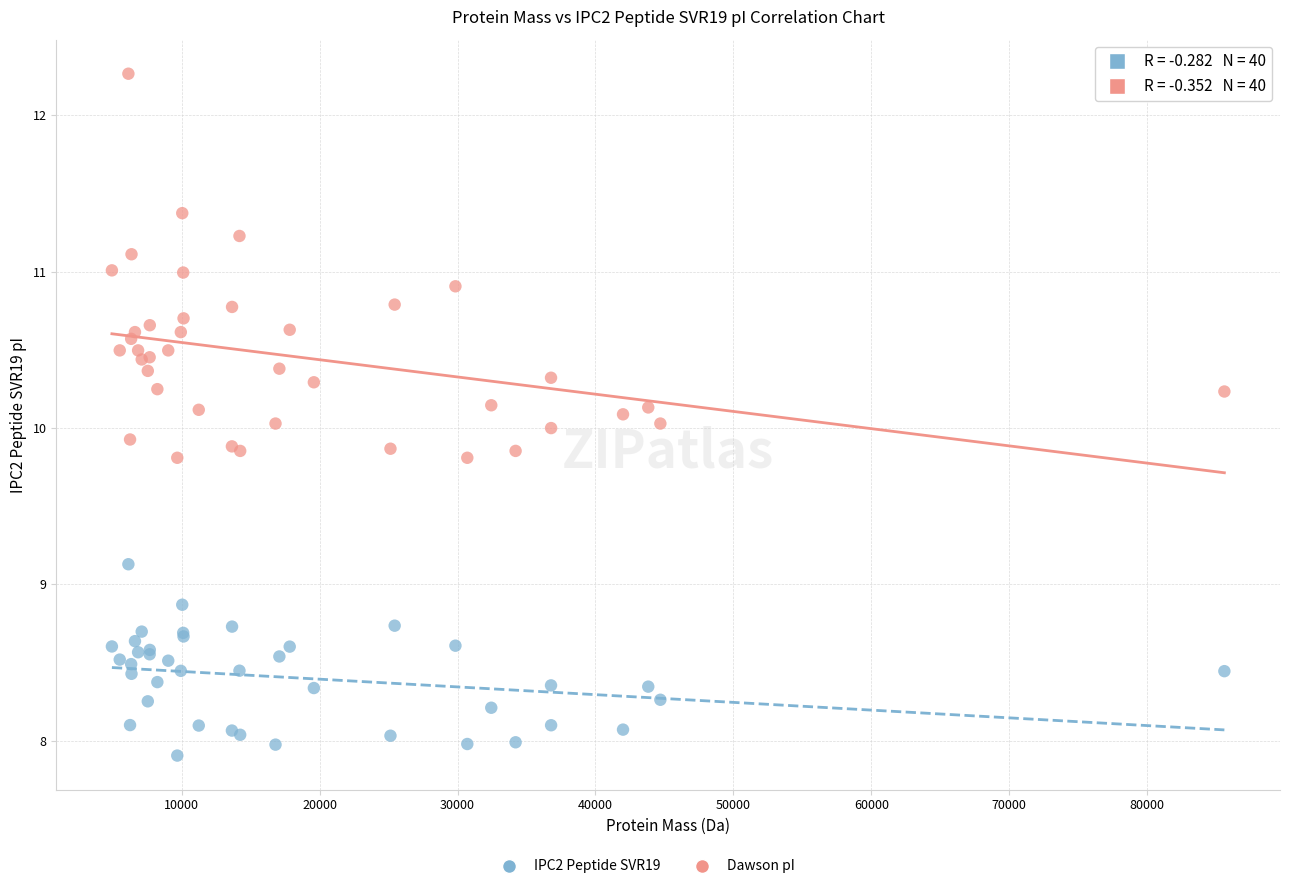

Which series reaches the maximum Y coordinate?

Dawson pI